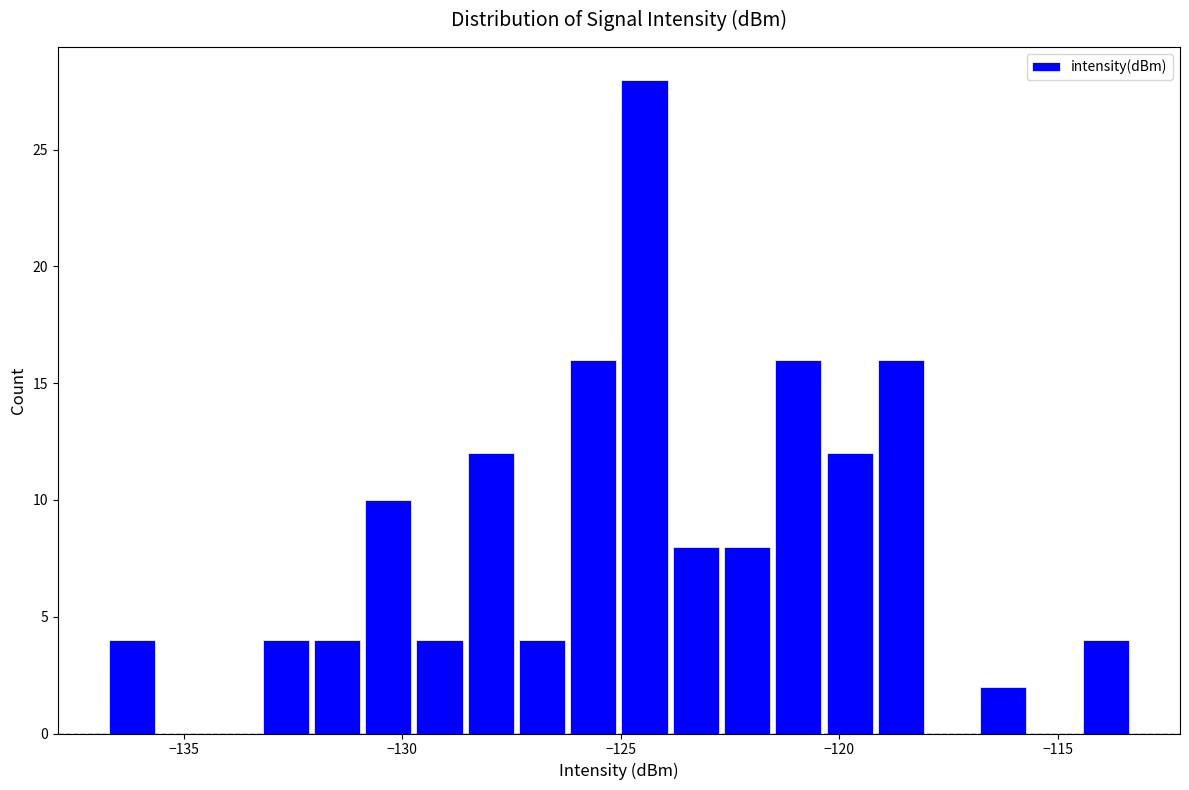

Around what value on the x-axis is the tallest bar? Give the approximate position of its centre, as read against the axis.

-124.5